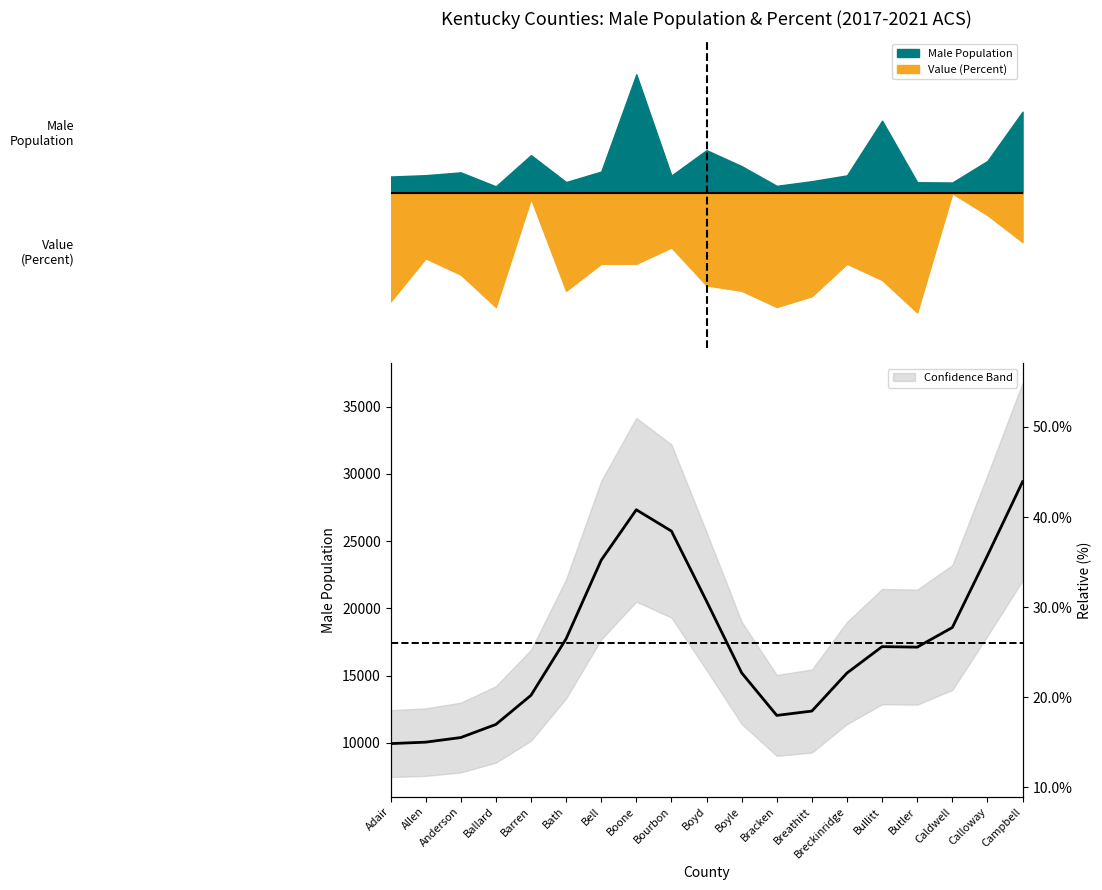

Rank the categories by value from highest to lowest.

Campbell, Boone, Bourbon, Calloway, Bell, Boyd, Caldwell, Bath, Bullitt, Butler, Boyle, Breckinridge, Barren, Breathitt, Bracken, Ballard, Anderson, Allen, Adair